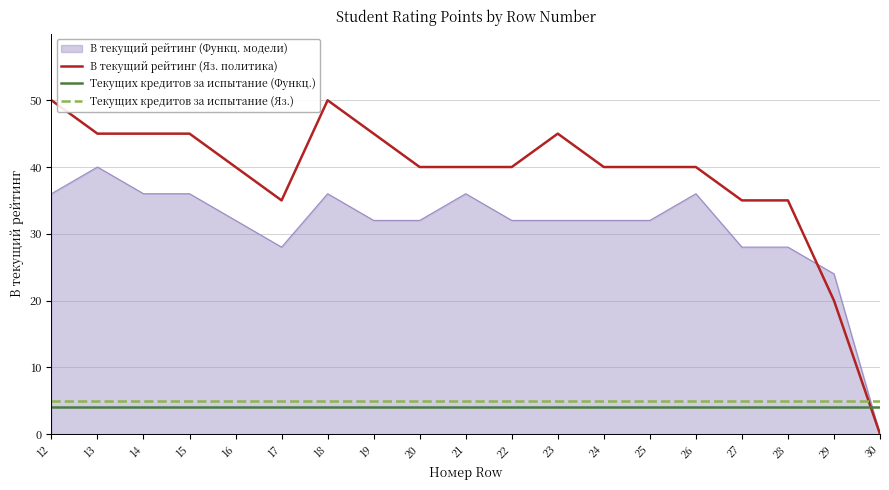

How many distinct data groups are displayed?

4